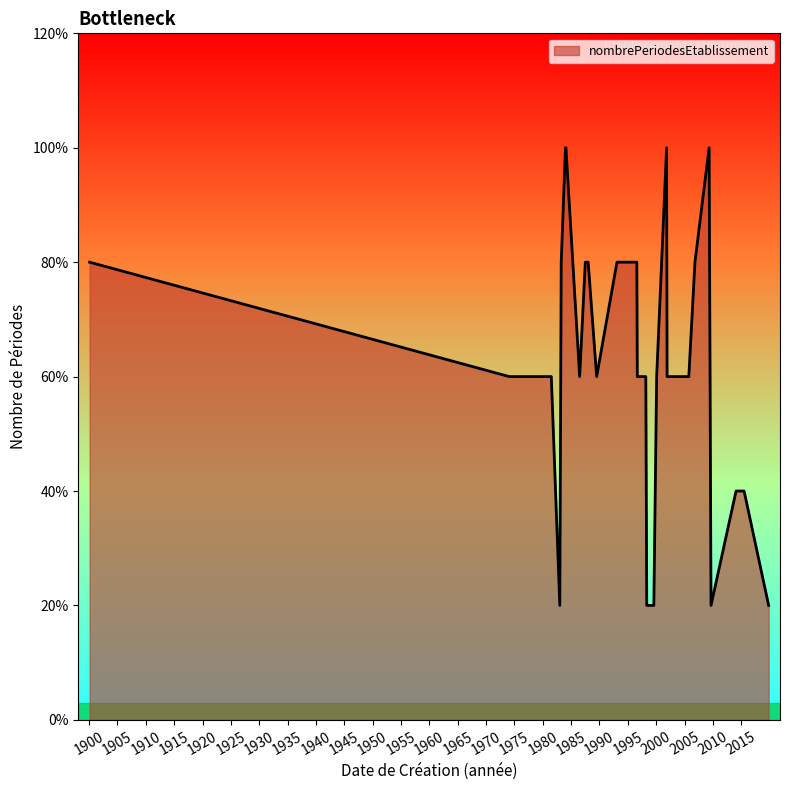

True or false: the data shows 1 at .

True